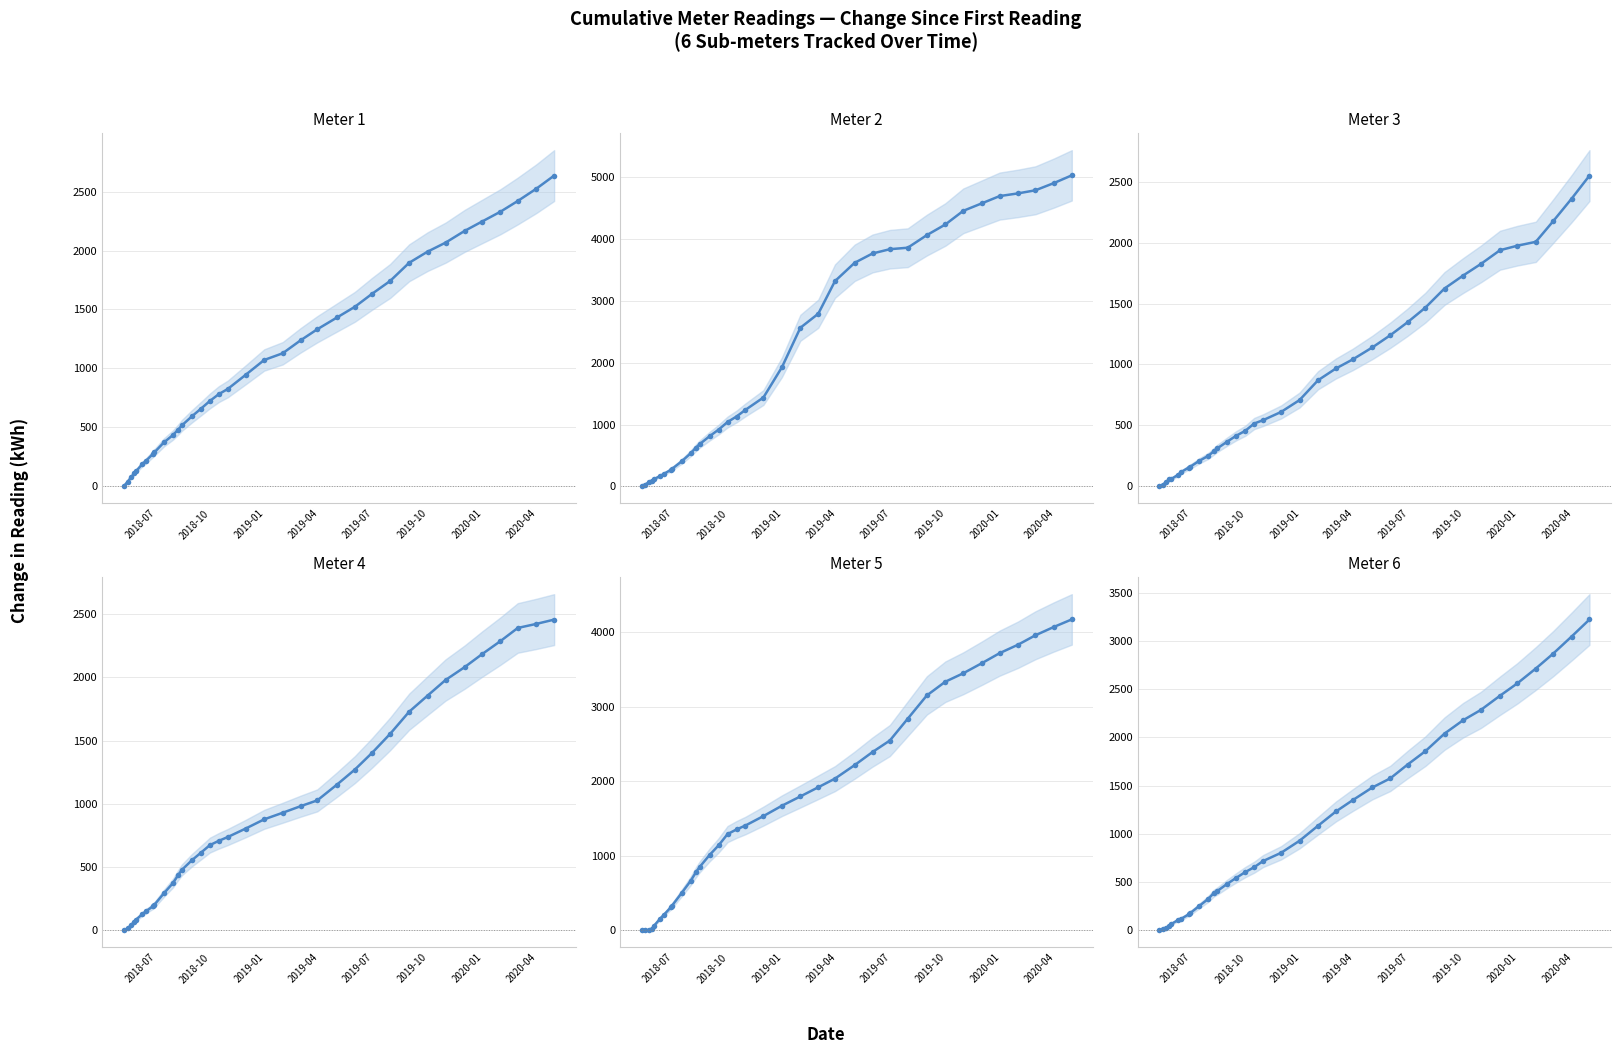

At which label does Meter 2 reach its minimum?

2018-07